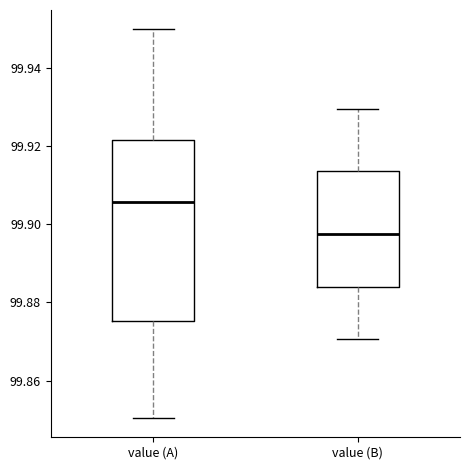

Comparing the boxes themselves (not the whiskers), which one is the tallest?

value (A)